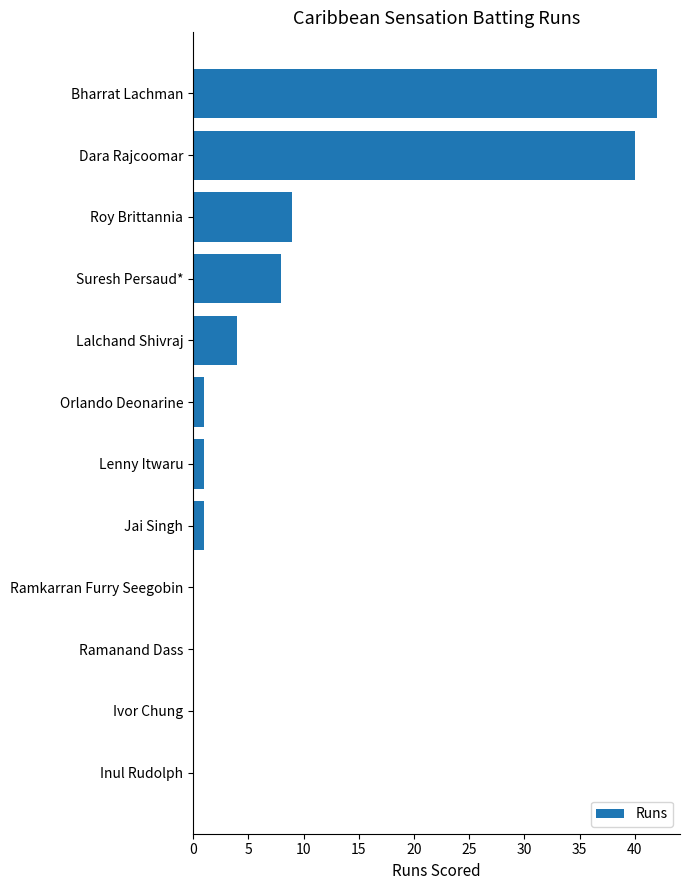

What is the maximum value shown in the chart?

42